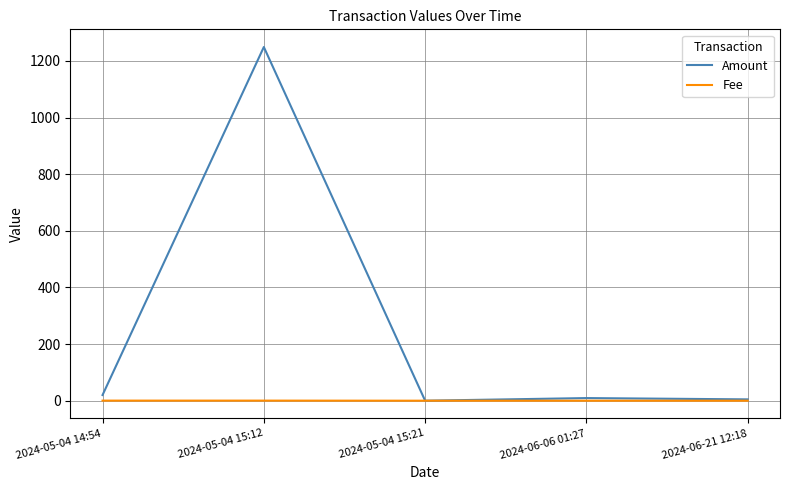

Rank the series by their average value, from highest to lowest.

Amount, Fee